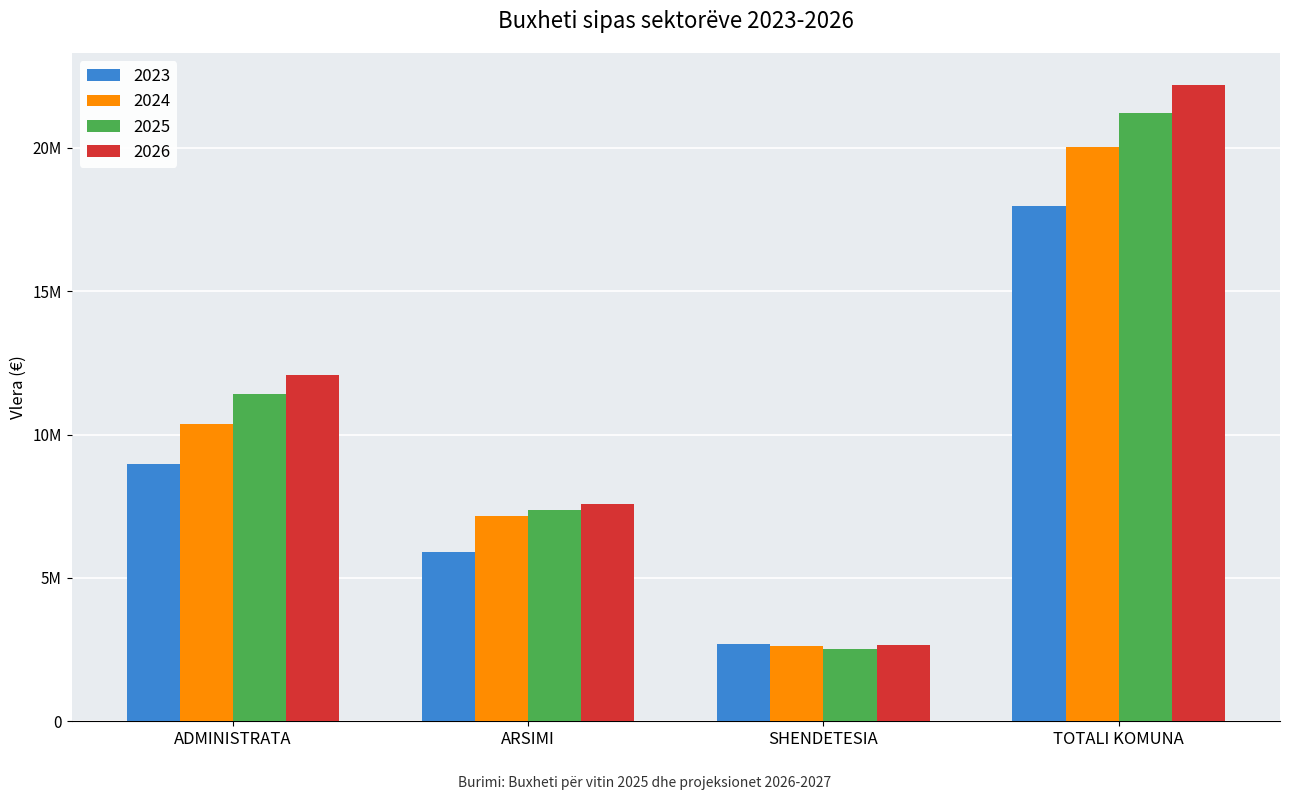

What are all the series names shown in the legend?

2023, 2024, 2025, 2026